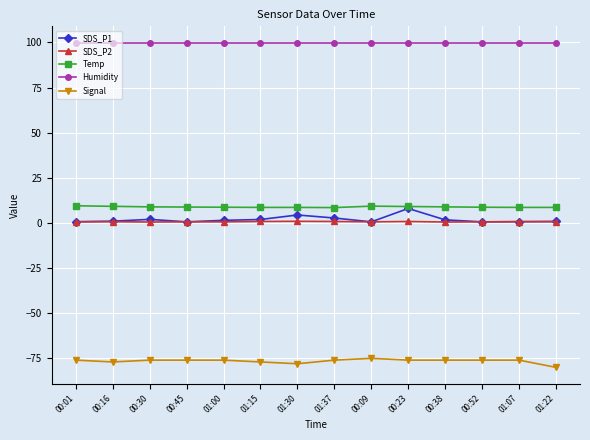

Is the value of Humidity at 00:45 greater than the value of SDS_P2 at 01:37?

Yes